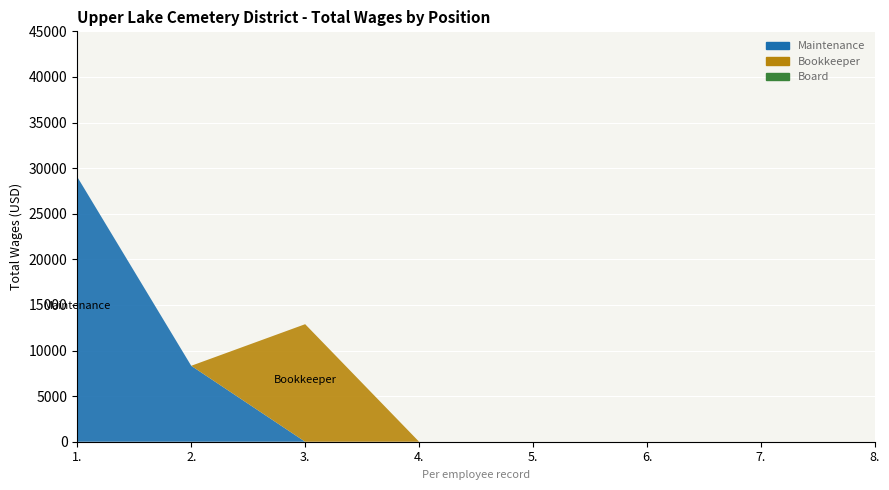

Reading right to left, extract all data points from this chart.

Maintenance: 0	0	0	0	0	0	8326	29032
Bookkeeper: 0	0	0	0	0	12888	0	0
Board: 0	0	0	0	0	0	0	0